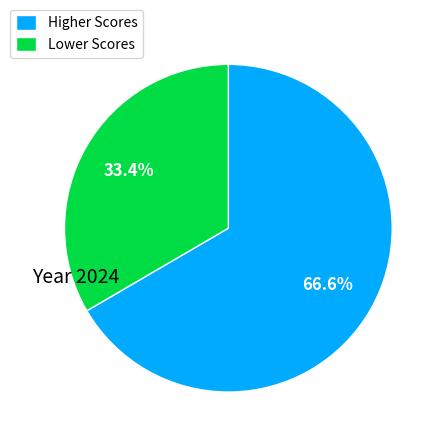

How many slices are in this pie chart?

2